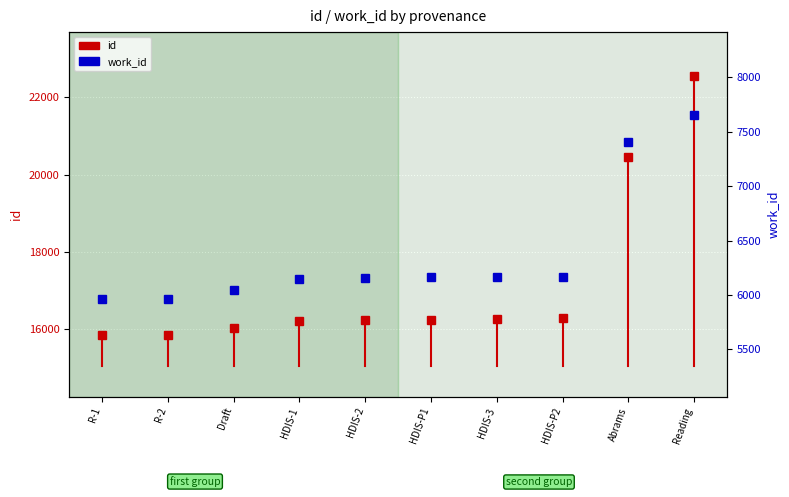

Approximately how many times larger is the value at Draft compared to R-2?

1.0